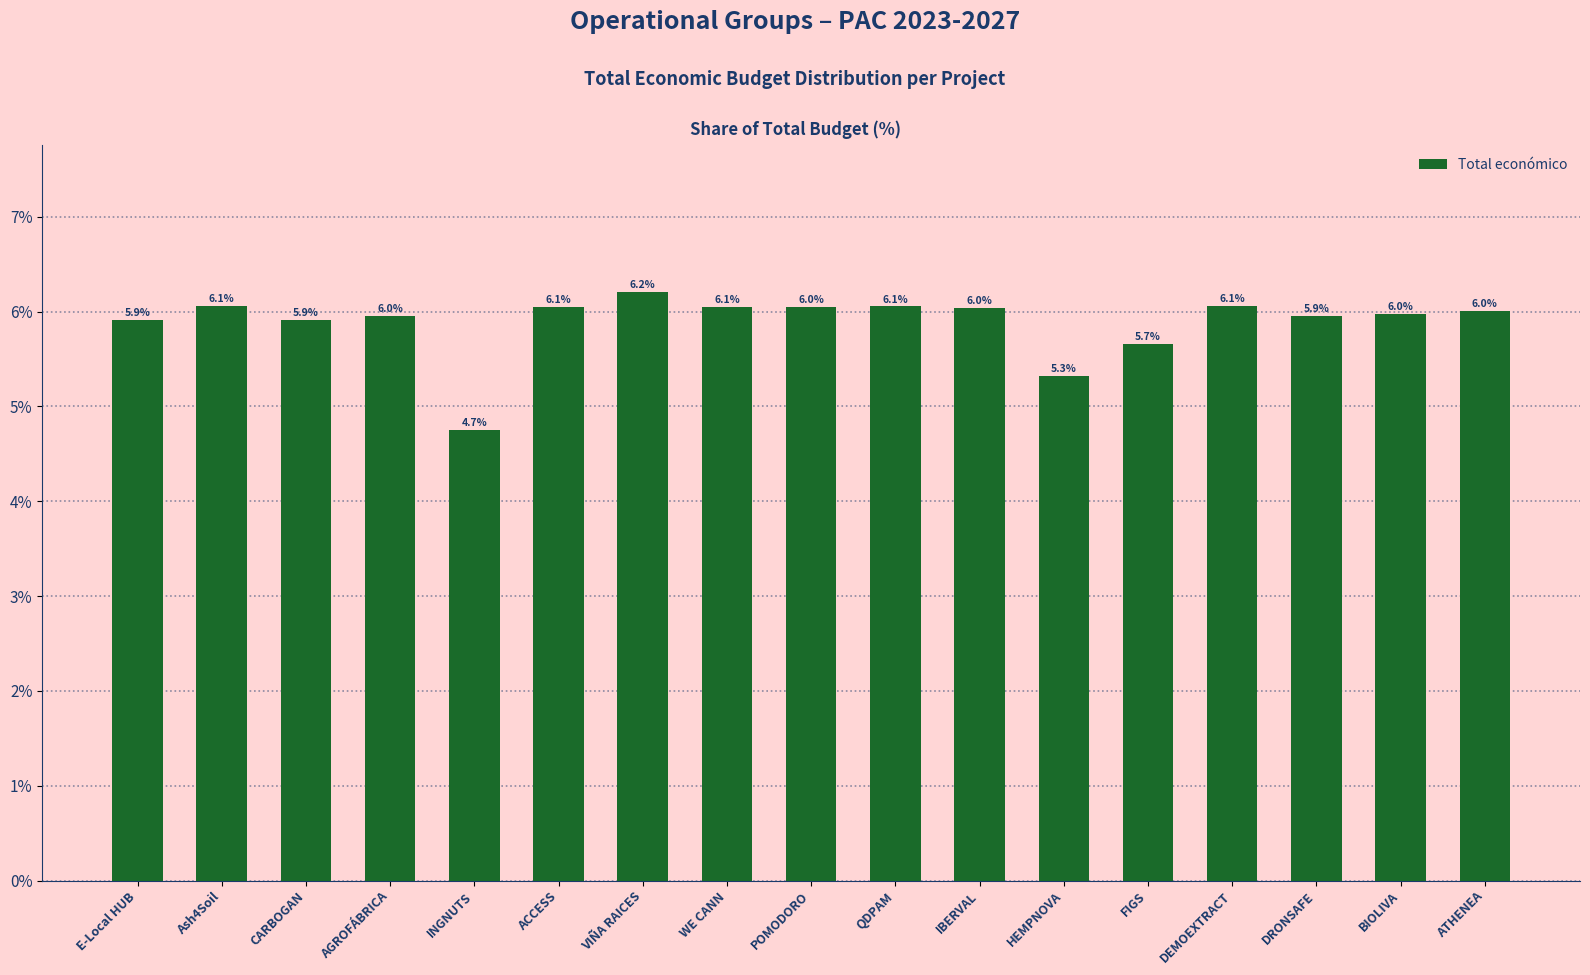

At which category does the chart reach its peak across all series?

VIÑA RAICES